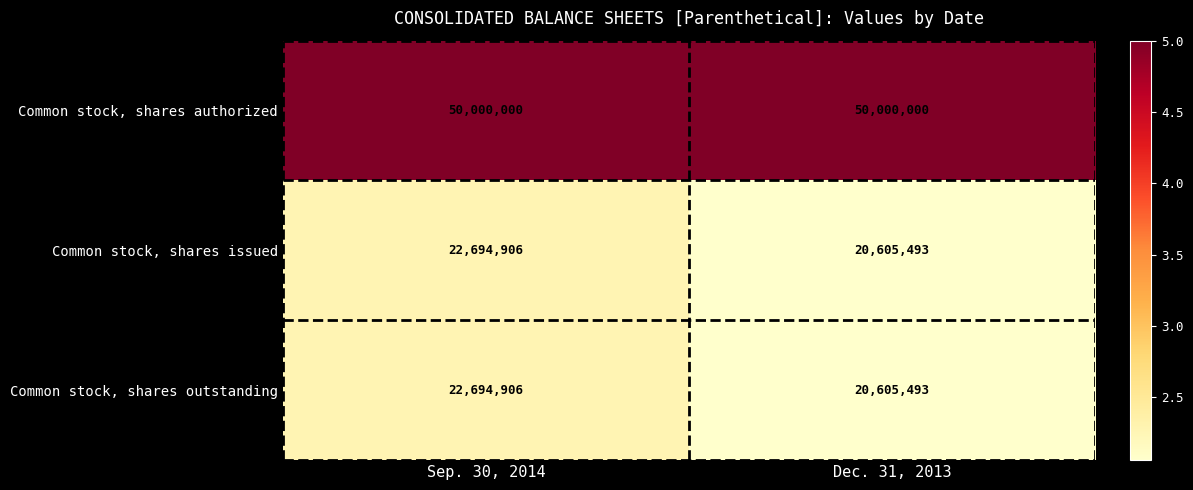

What is the spread (max minus min) of values at Dec. 31, 2013?

29394507